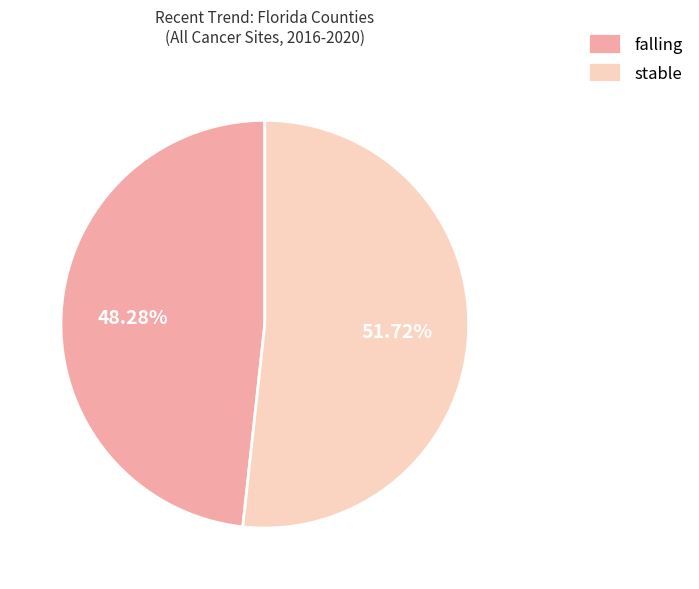

To the nearest percent, what is the average slice percentage?

50%